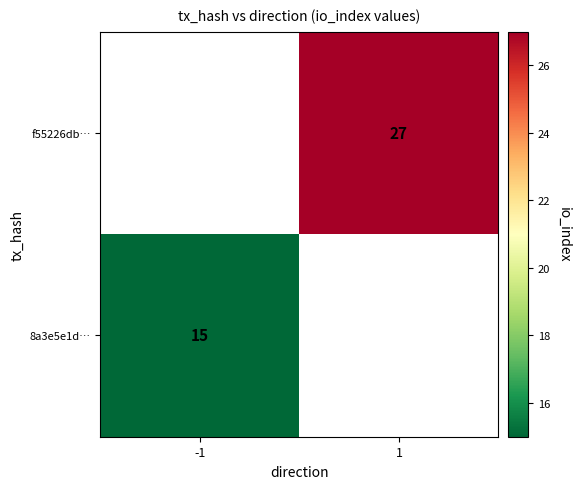

At which category does the chart reach its minimum across all series?

-1